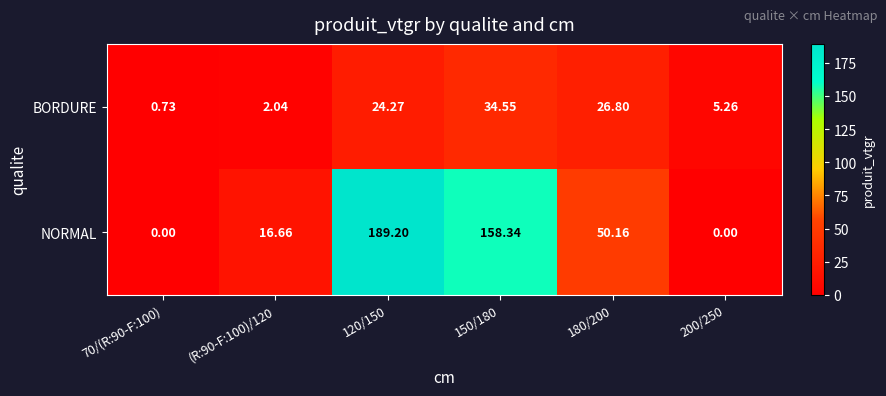

Which series changed the most between 120/150 and 150/180?

NORMAL